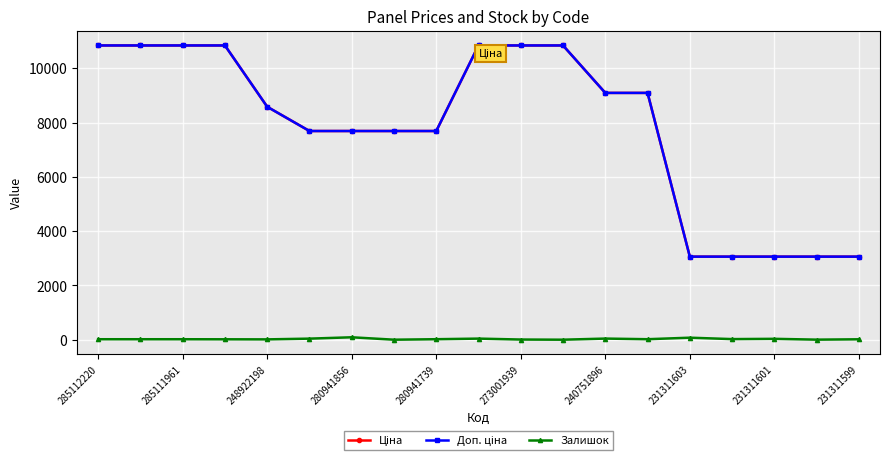

At how many categories does at least one series exceed 6602?

14